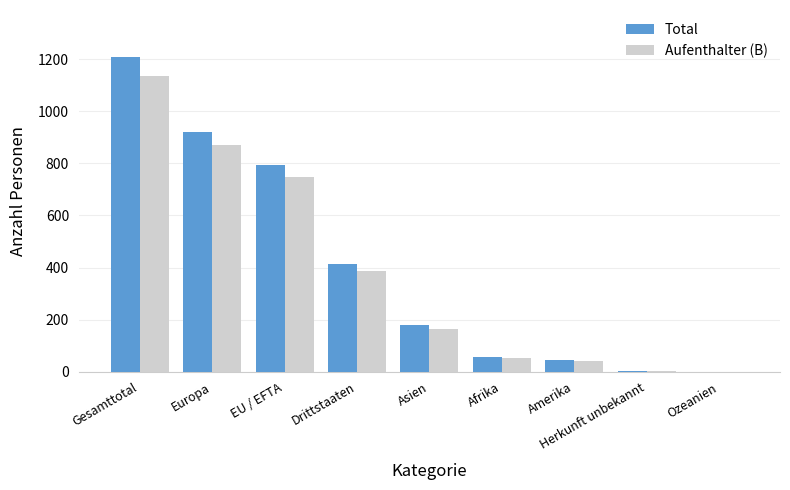

Count the number of categories in the chart.

9